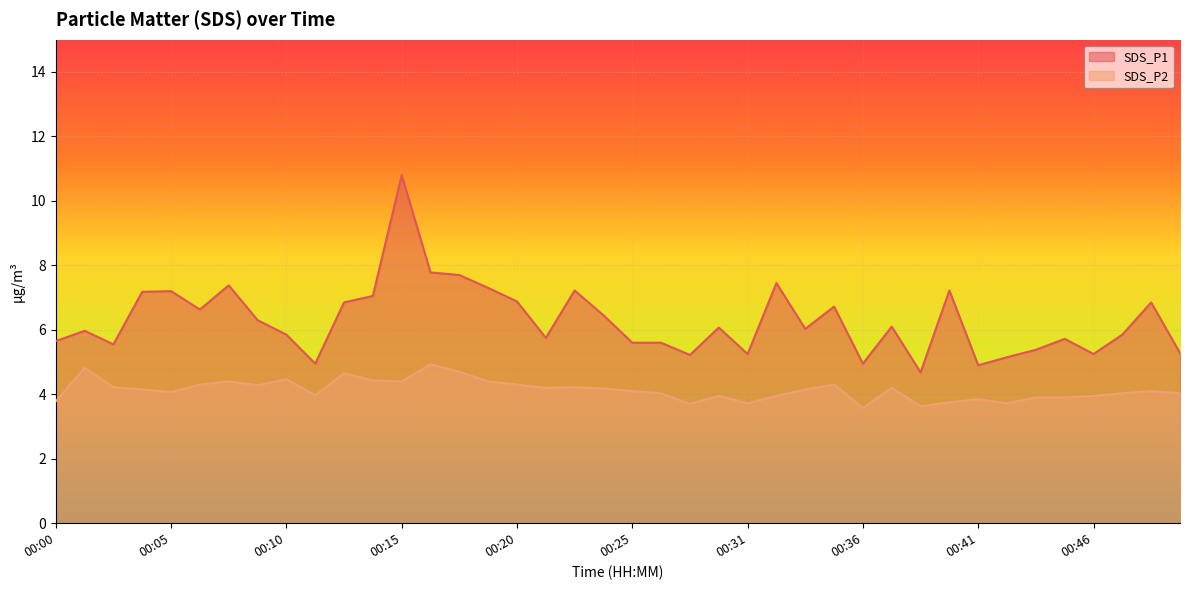

Which has a higher value, 00:41 or 00:37?

00:37